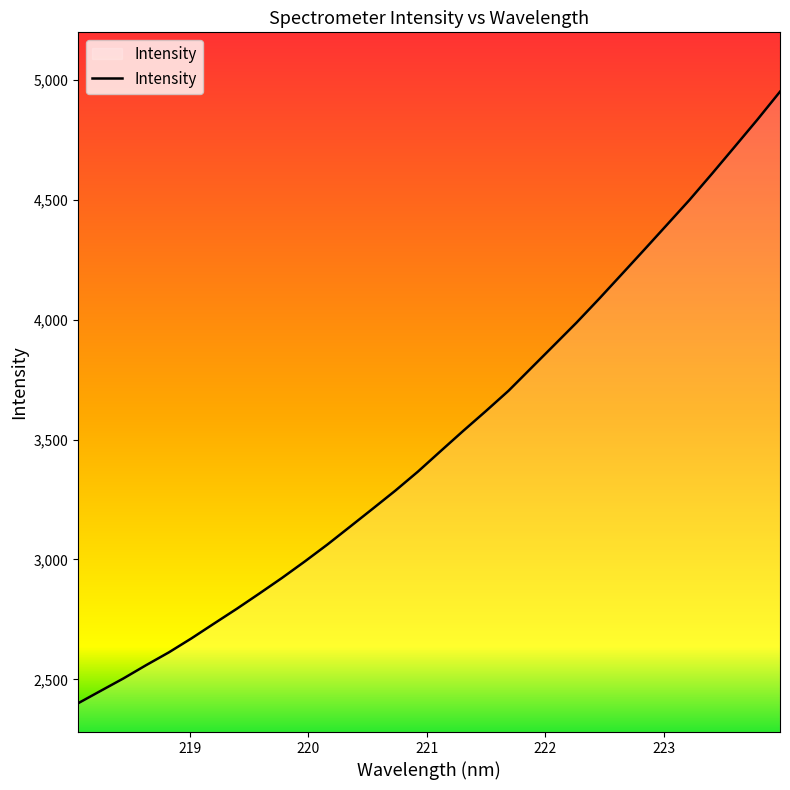

What is the smallest value displayed?

2400.5